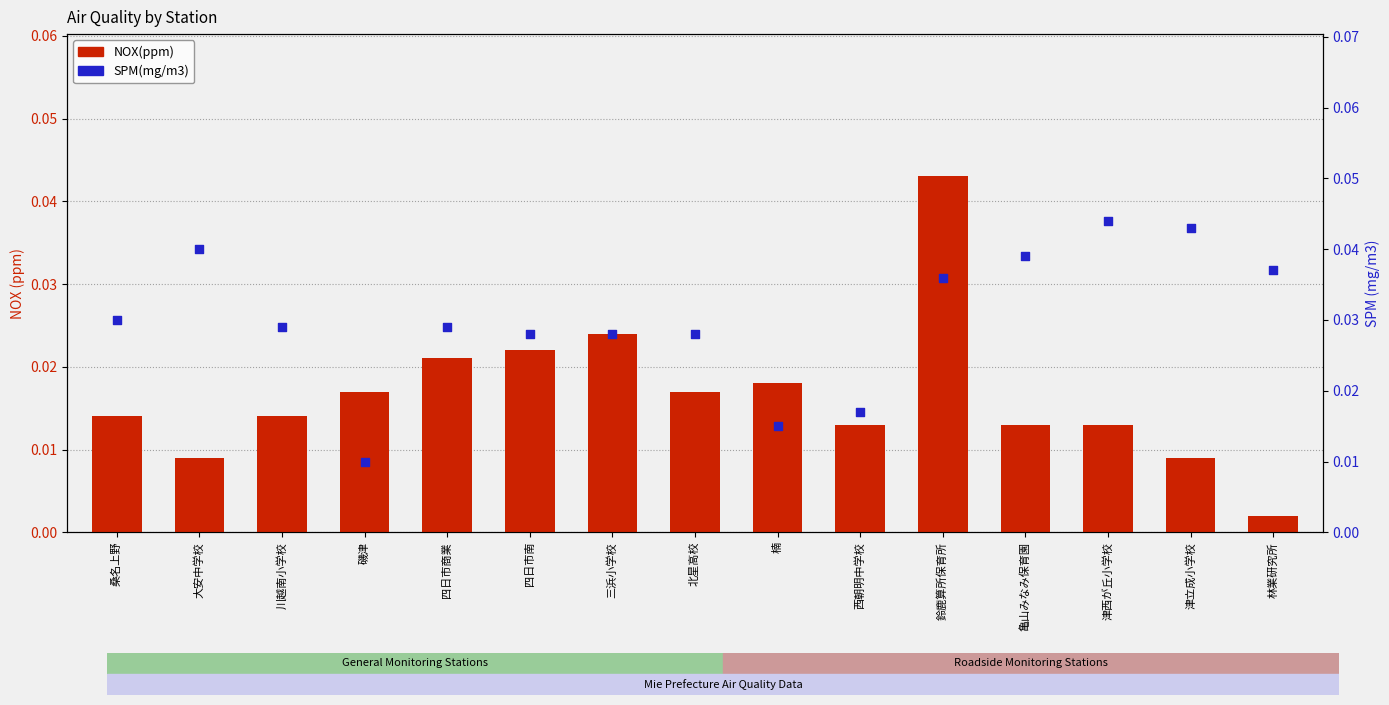

At how many categories does at least one series exceed 0?

15